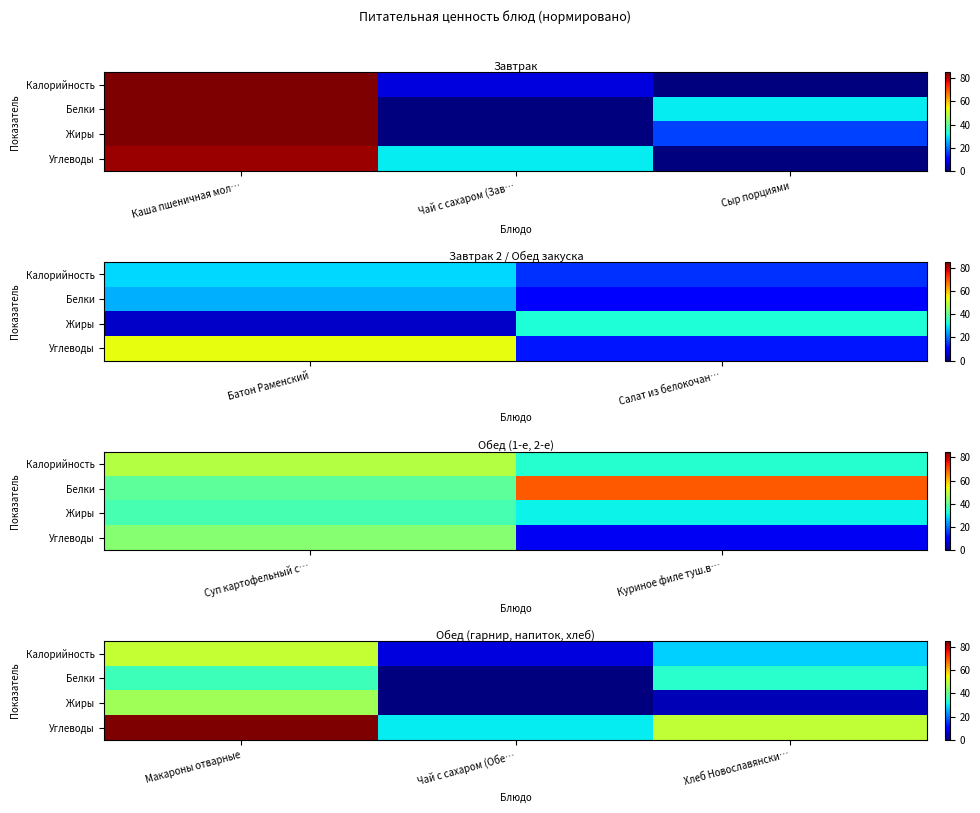

Rank the series at Чай с сахаром (Обе… from lowest to highest value.

Белки, Жиры, Калорийность, Углеводы